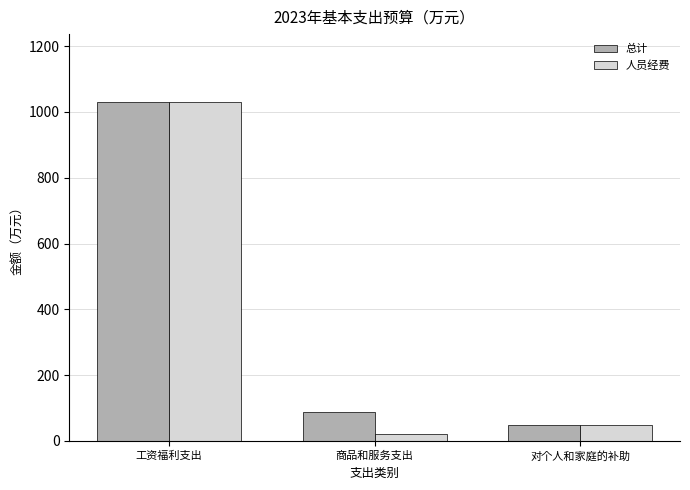

Rank the series by their average value, from highest to lowest.

总计, 人员经费